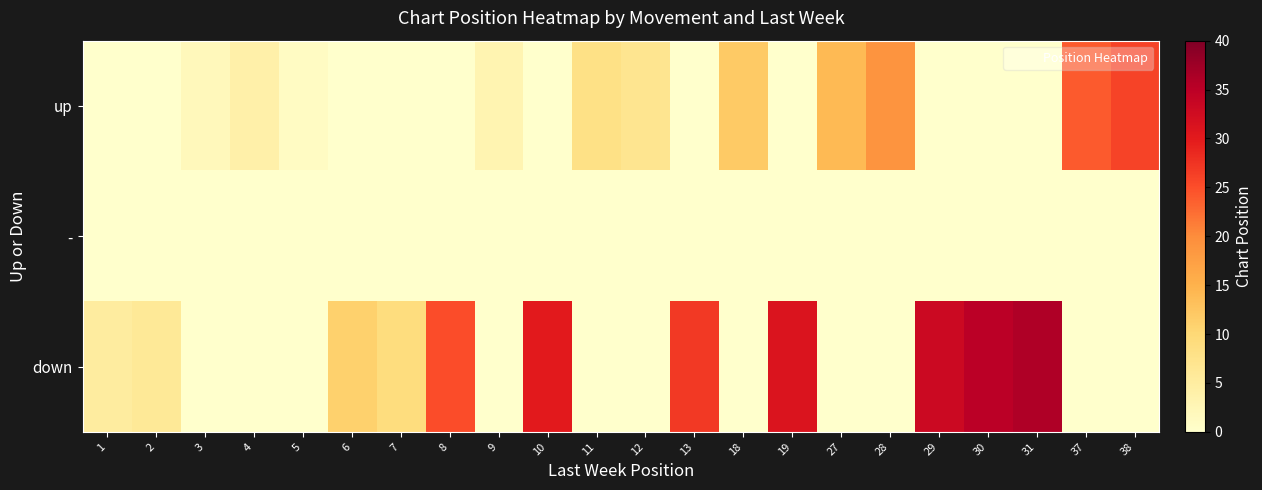

Which series has the widest spread of values?

down